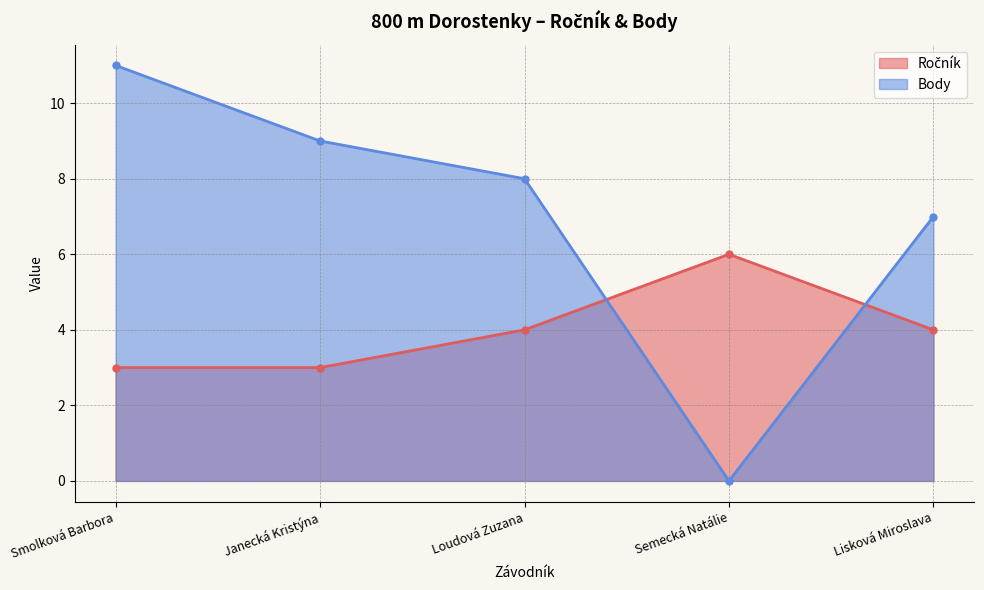

At which label is Ročník closest to 4?

Loudová Zuzana